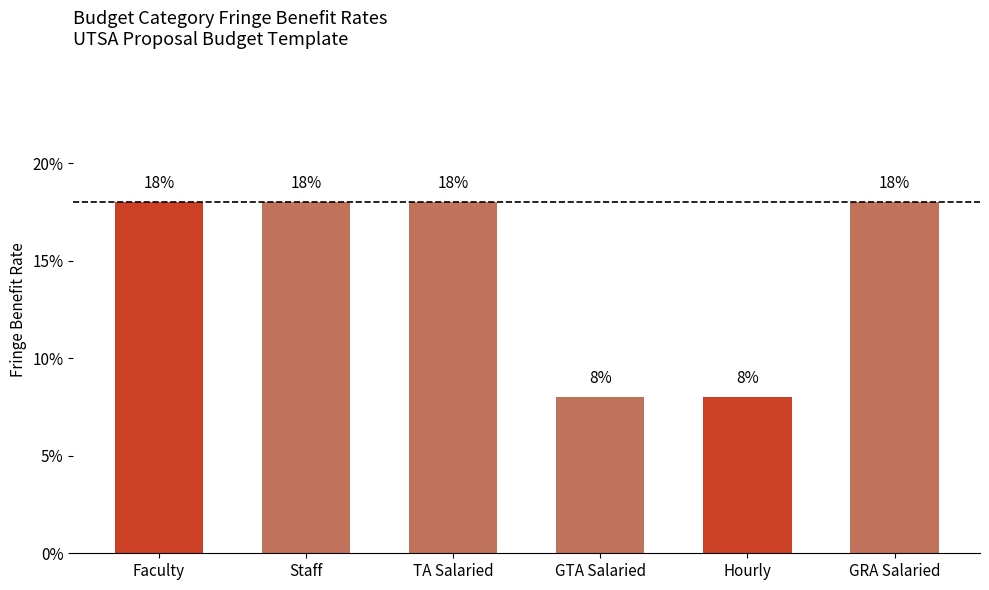

Between Staff and Faculty, which is larger?

Staff